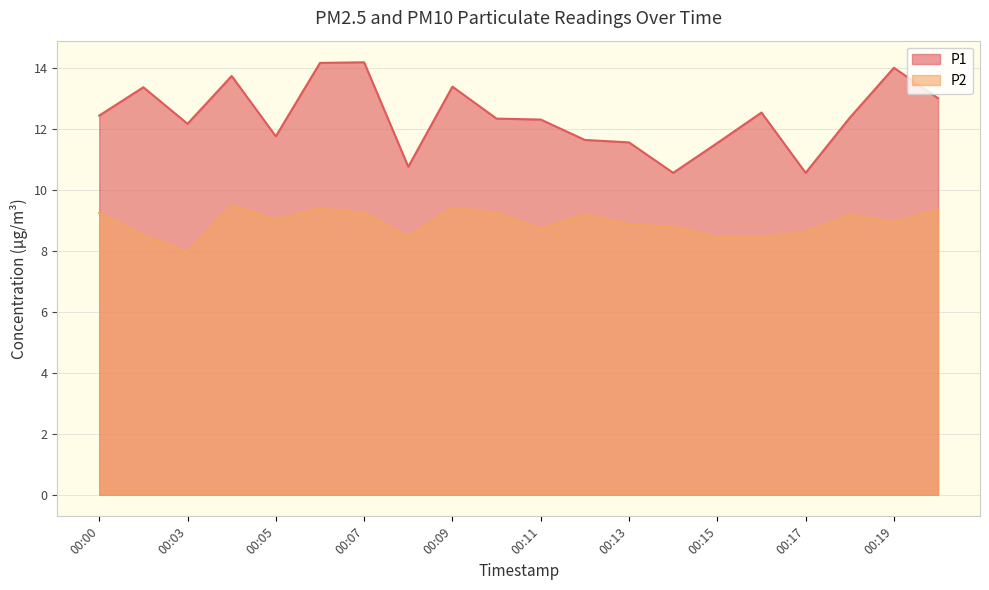

At which label does P1 reach its peak?

00:07